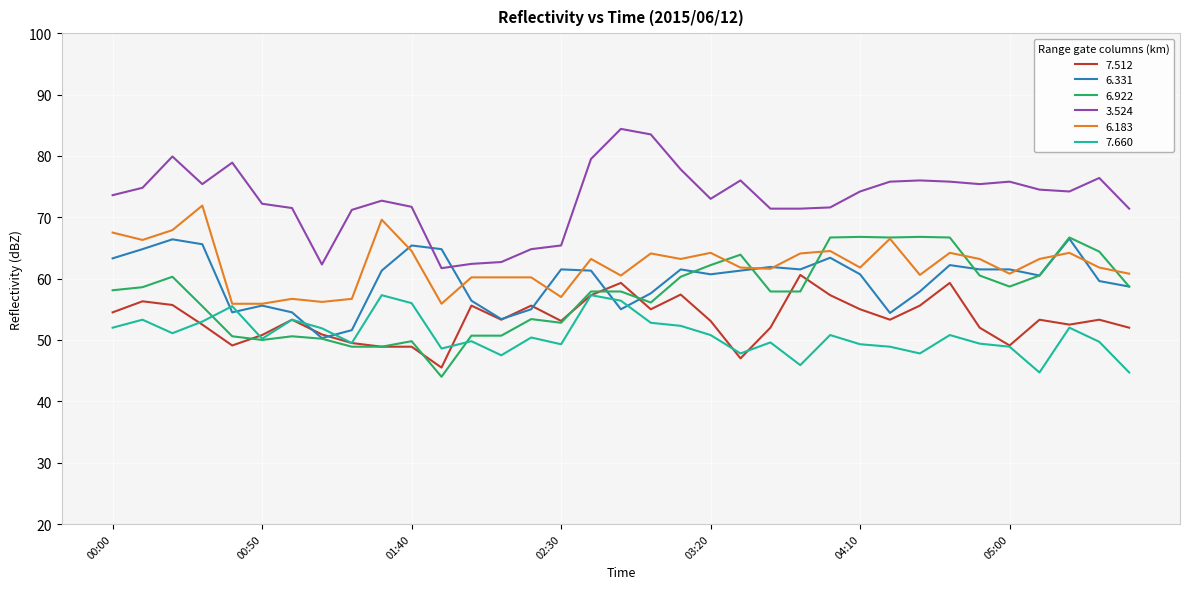

What is the minimum value for 6.183?

55.9